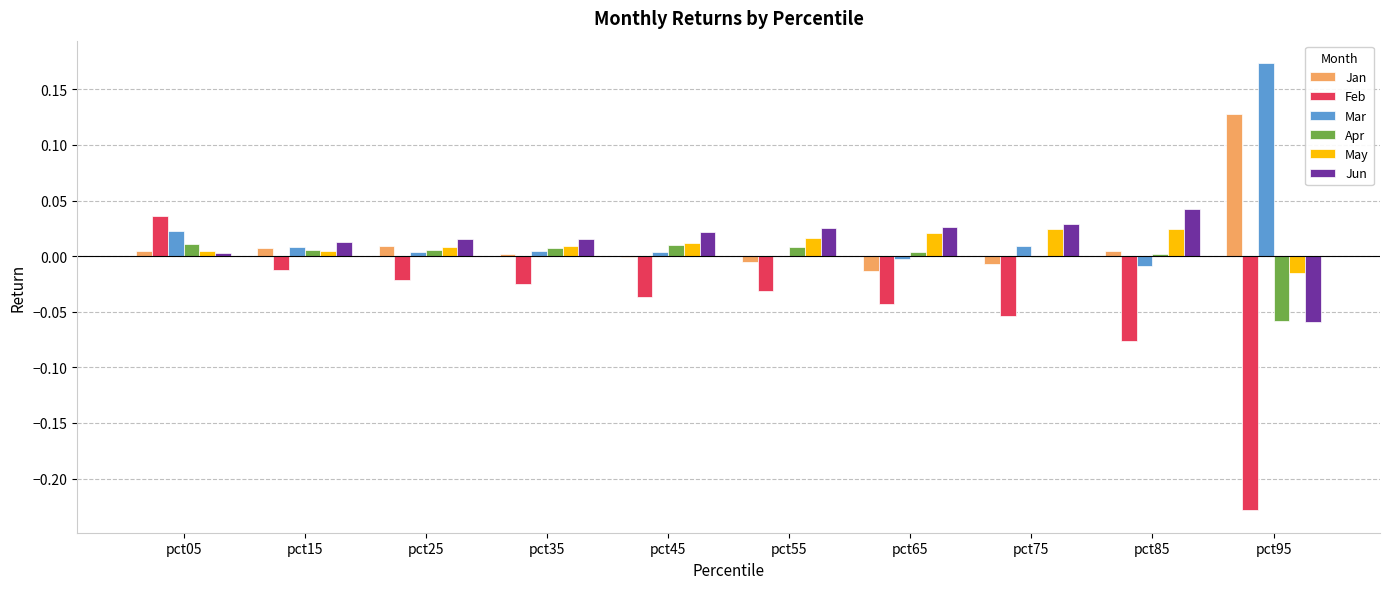

How many groups of bars are there?

10